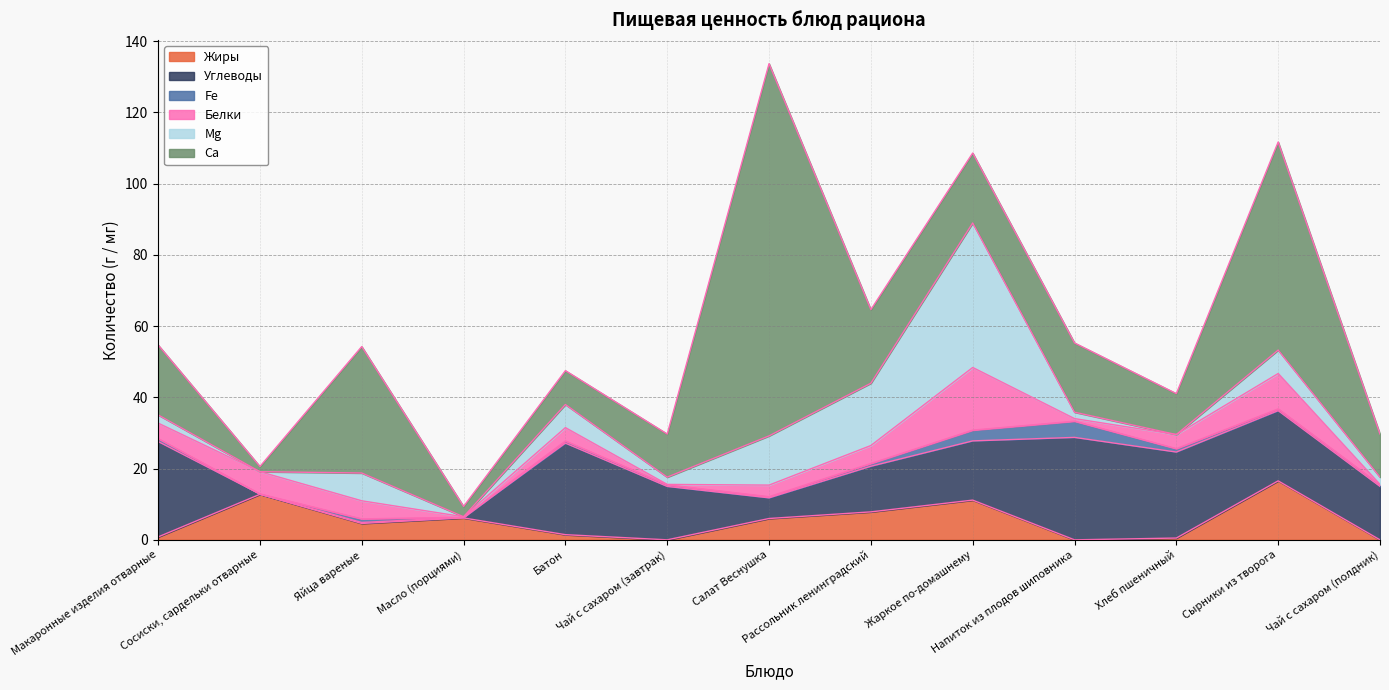

Rank the categories by Ca value from lowest to highest.

Сосиски, сардельки отварные, Масло (порциями), Батон, Хлеб пшеничный, Чай с сахаром (завтрак), Чай с сахаром (полдник), Напиток из плодов шиповника, Макаронные изделия отварные, Жаркое по-домашнему, Рассольник ленинградский, Яйца вареные, Сырники из творога, Салат Веснушка